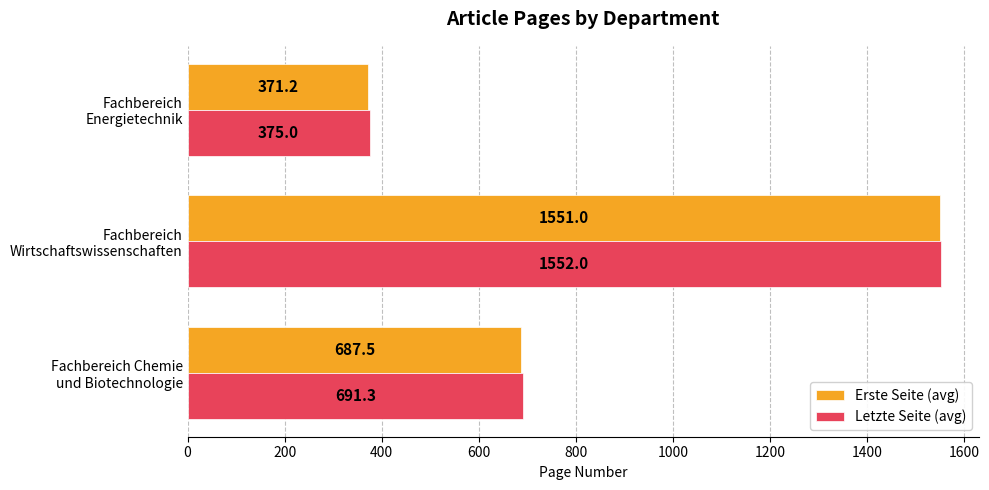

Which category has the lowest value in the Letzte Seite (avg) series?

Fachbereich
Energietechnik